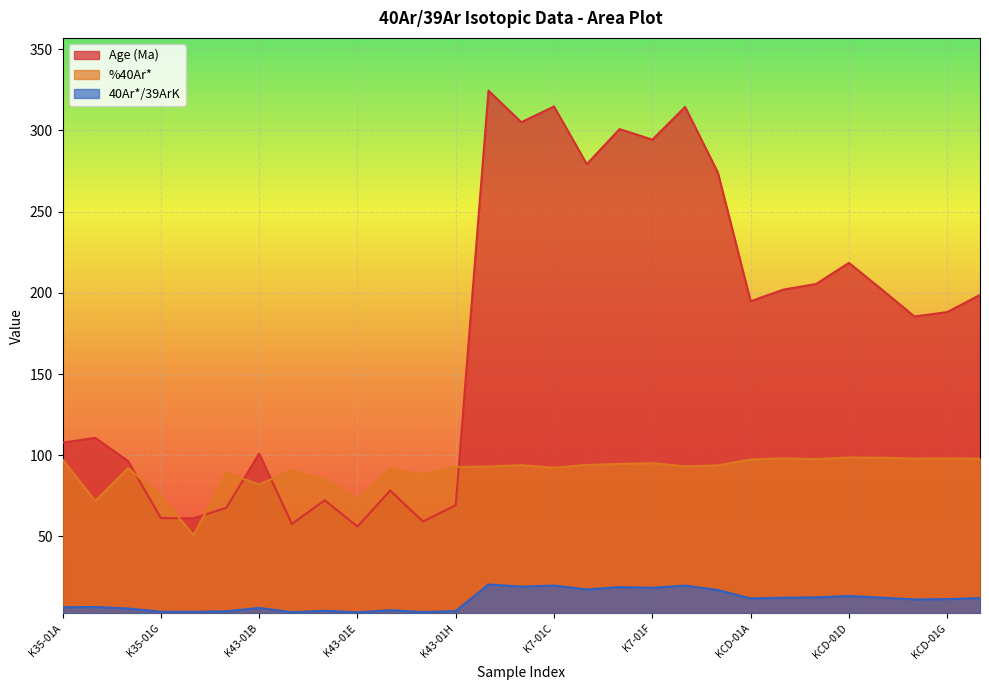

What value does the 40Ar*/39ArK series have at K43-01E?

3.3